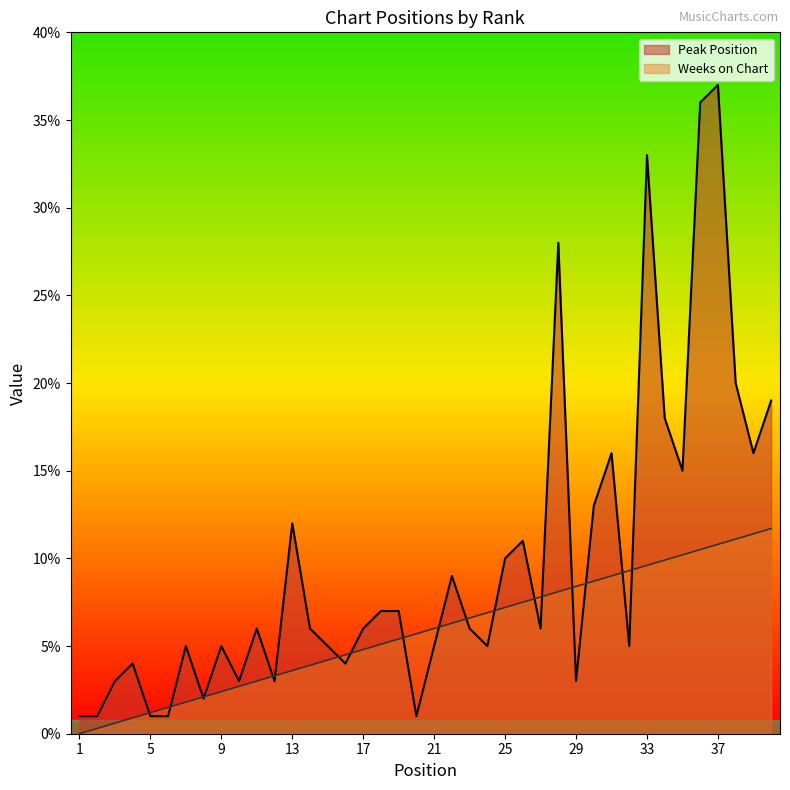

How many lines are shown in the chart?

2